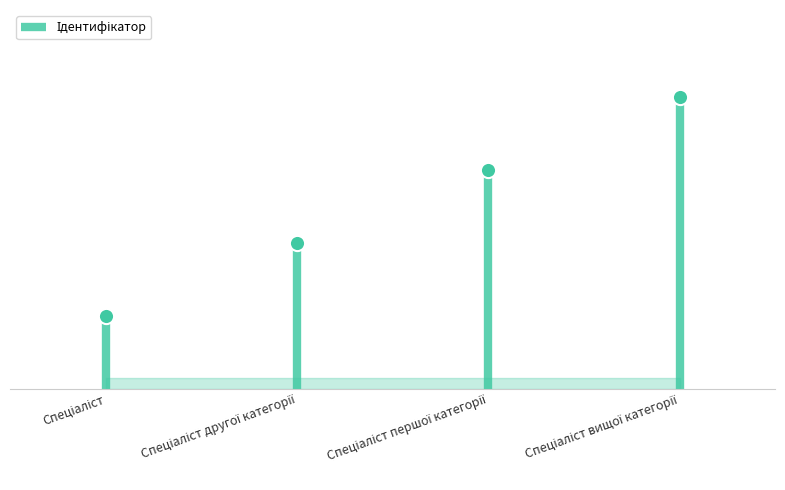

What is the change in value from Спеціаліст to Спеціаліст першої категорії?

+2